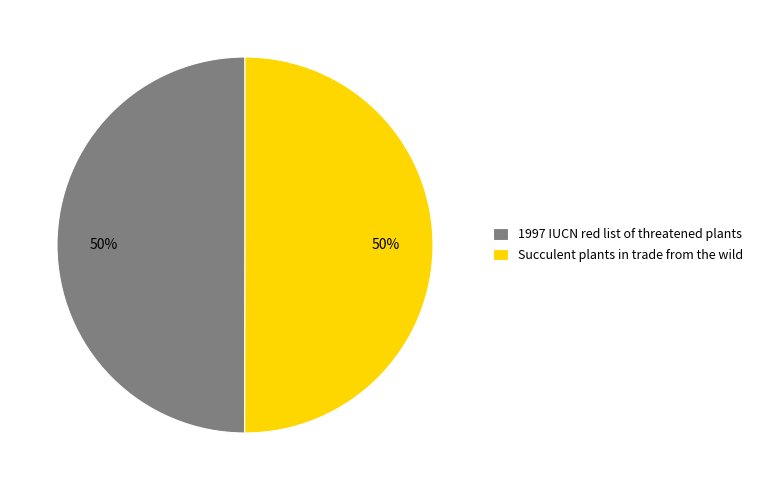

Is it true that 1997 IUCN red list of threatened plants is 60% of the pie?

False